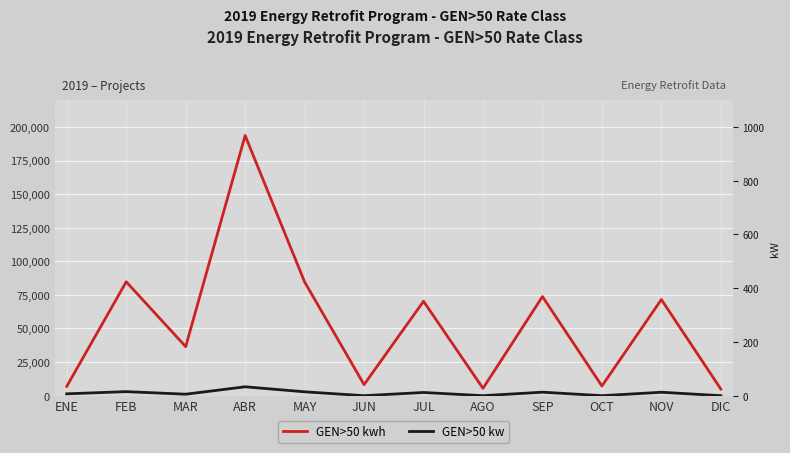

True or false: GEN>50 kwh and GEN>50 kw cross at least once.

False